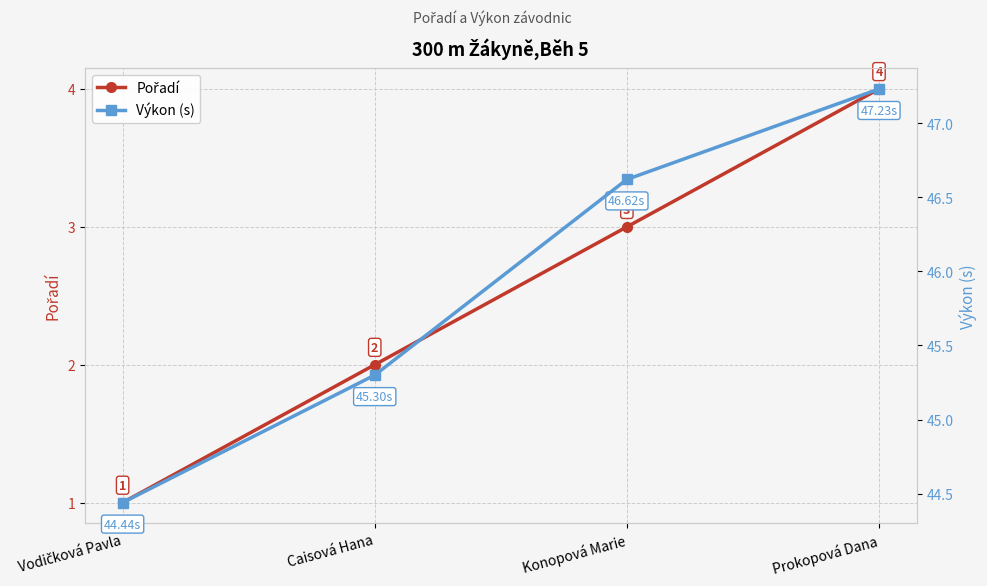

At which category is the sum across all series the highest?

Prokopová Dana